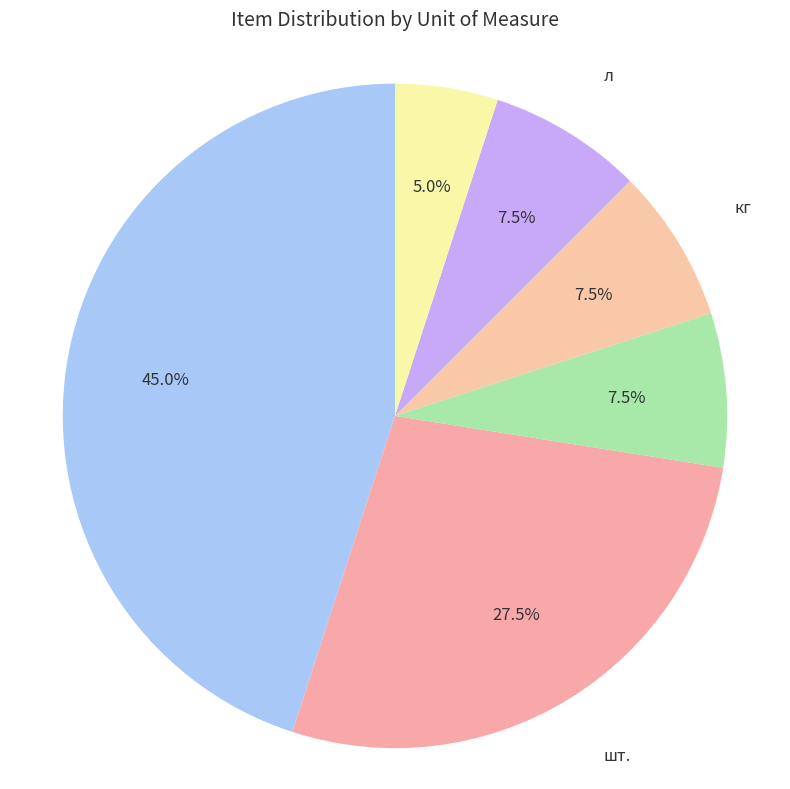

Approximately how many times larger is the value at м3 compared to л?

0.7